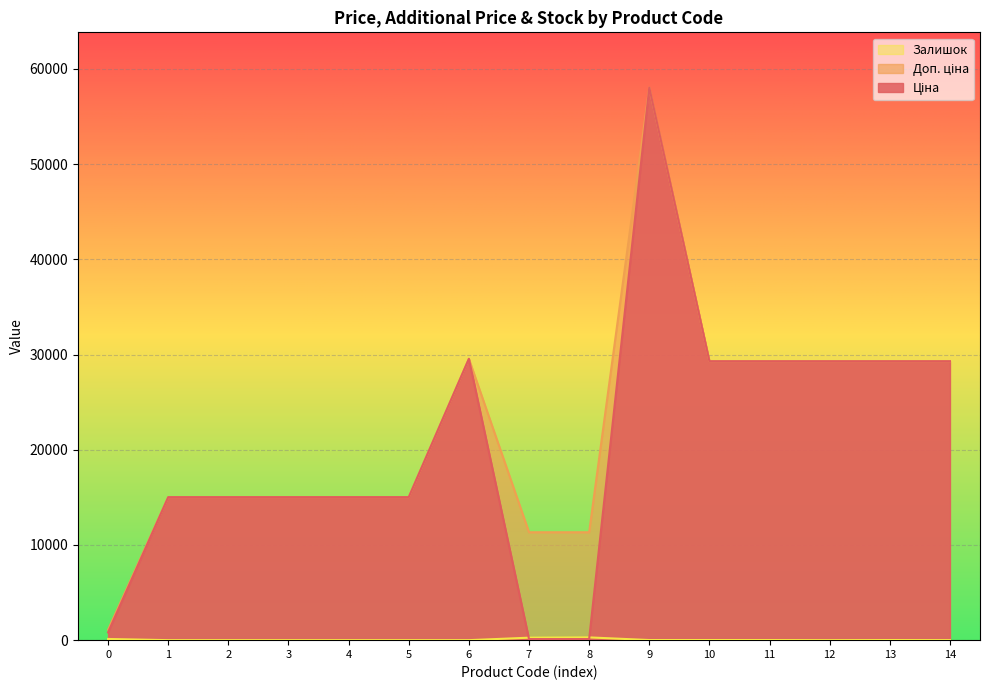

What is the greatest value displayed?

58037.0